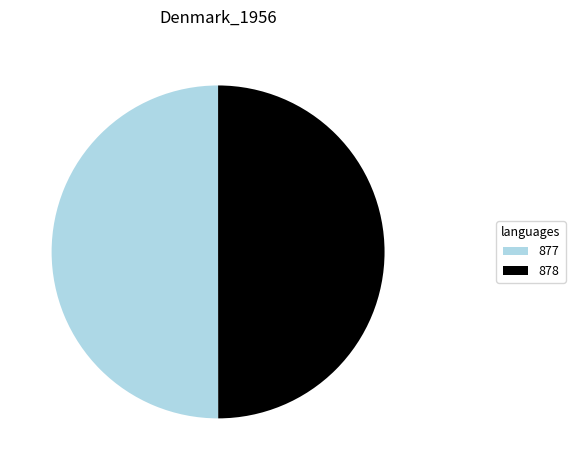

Do 877 and 878 together represent more than half of the pie?

Yes